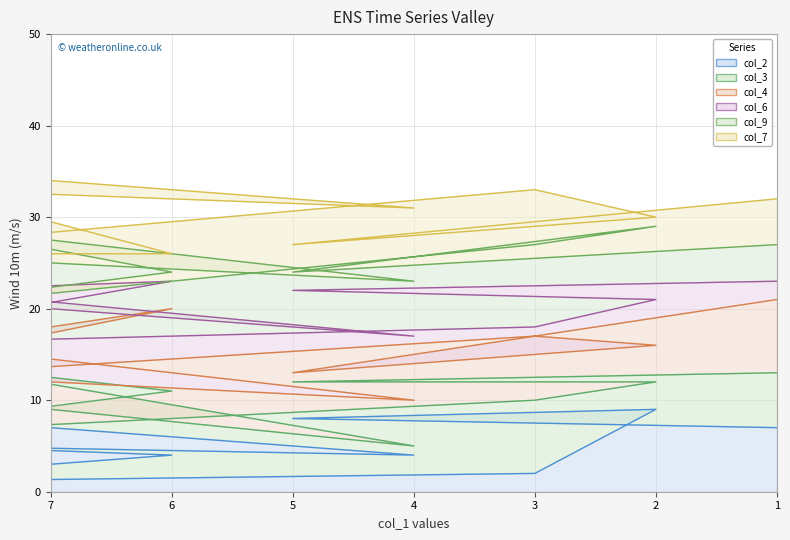

Reading left to right, list all the values displayed in this chart.

col_2_line: 7	4	5	4	1	2	9	8	7
col_3_line: 9	5	14	11	6	10	12	12	13
col_4_line: 12	10	16	20	12	17	16	13	21
col_6_line: 20	17	22	23	16	18	21	22	23
col_9_line: 25	23	29	24	19	27	29	24	27
col_7_line: 34	31	33	26	26	33	30	27	32